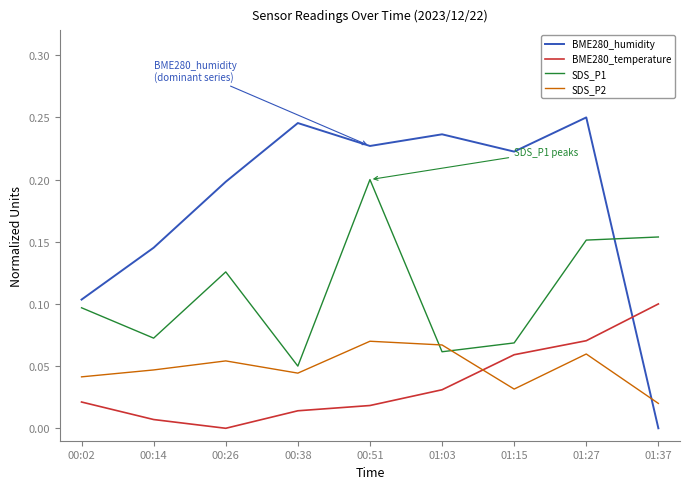

Which series ends up on top after the final intersection of SDS_P1 and BME280_humidity?

SDS_P1